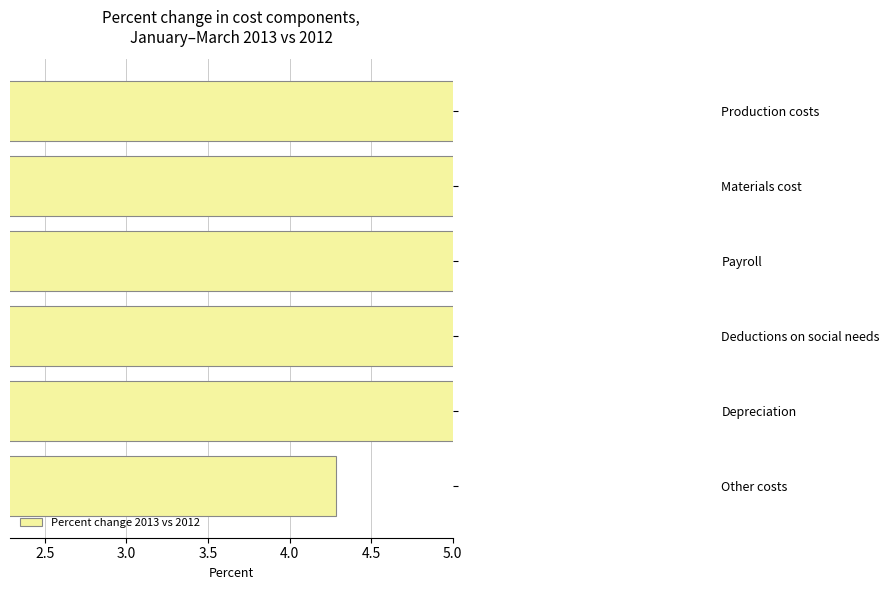

Reading right to left, transcribe all the data shown in this chart.

4.3	20.6	15.5	17.8	24.2	21.5